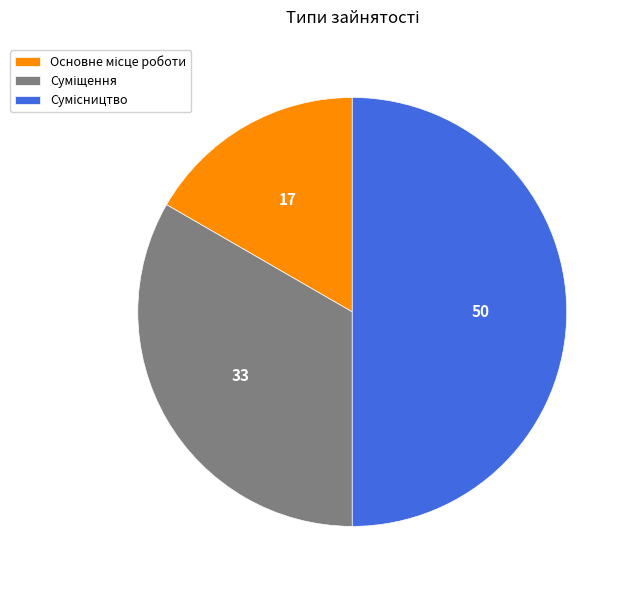

True or false: Сумісництво accounts for 50% of the total.

True